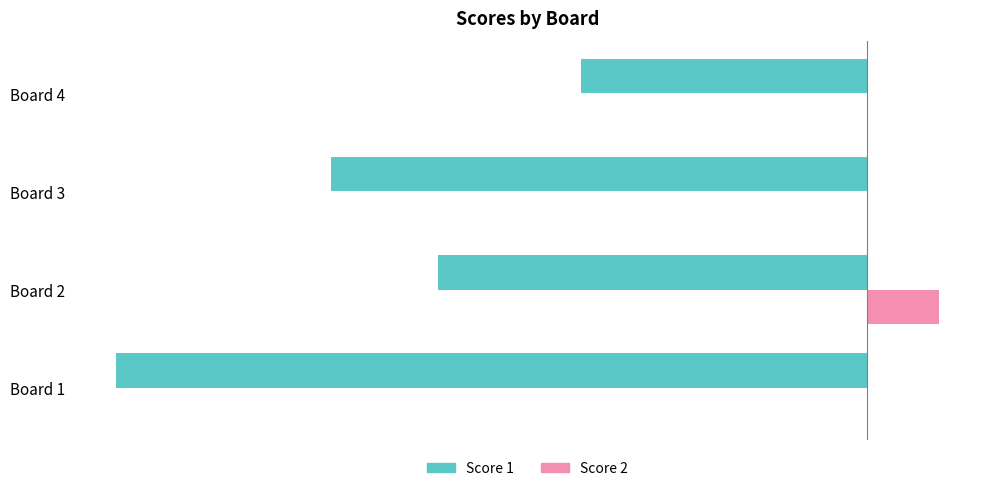

What are all the series names shown in the legend?

Score 1, Score 2